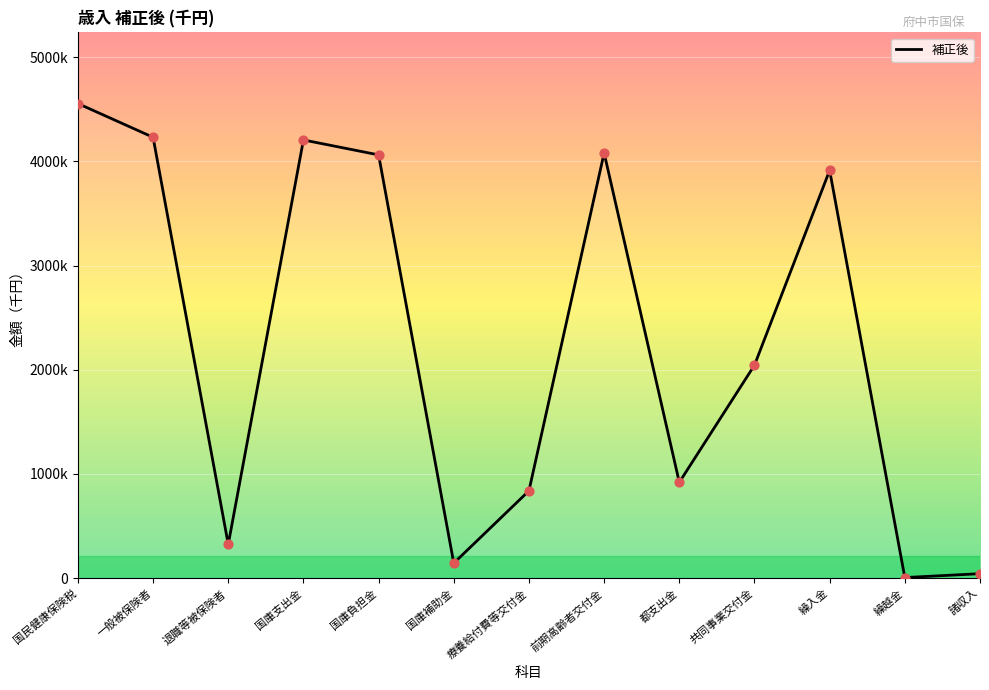

Approximately how many times larger is the value at 国庫負担金 compared to 療養給付費等交付金?

4.8